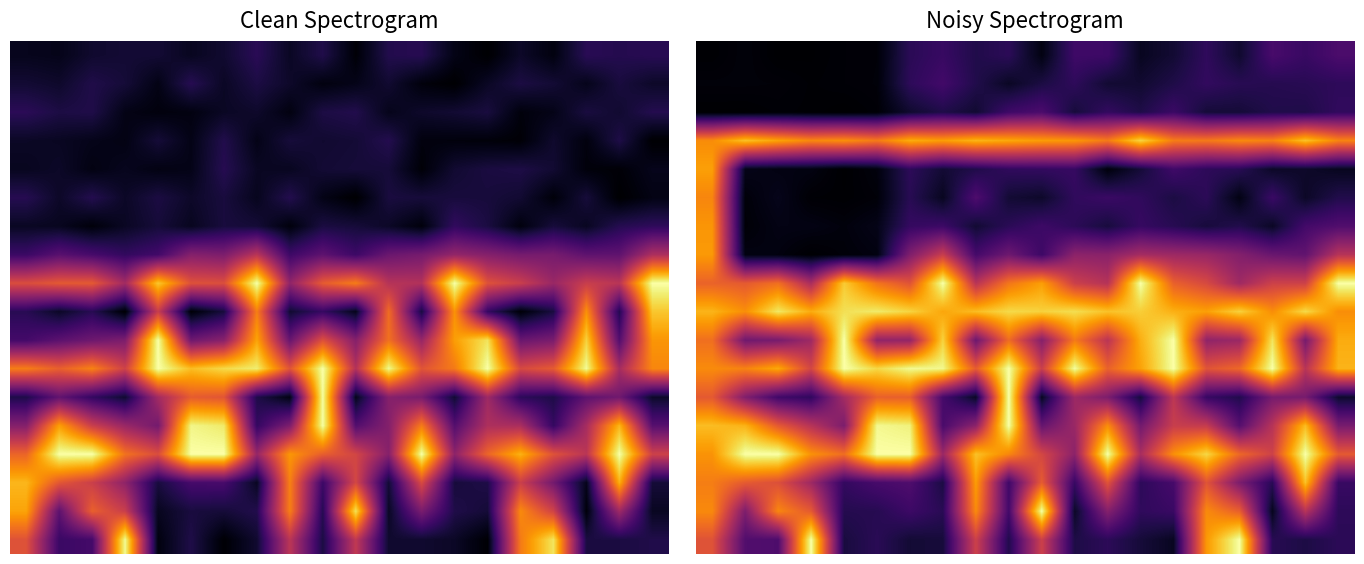

What is the difference between the highest and lowest values at 9?

0.9